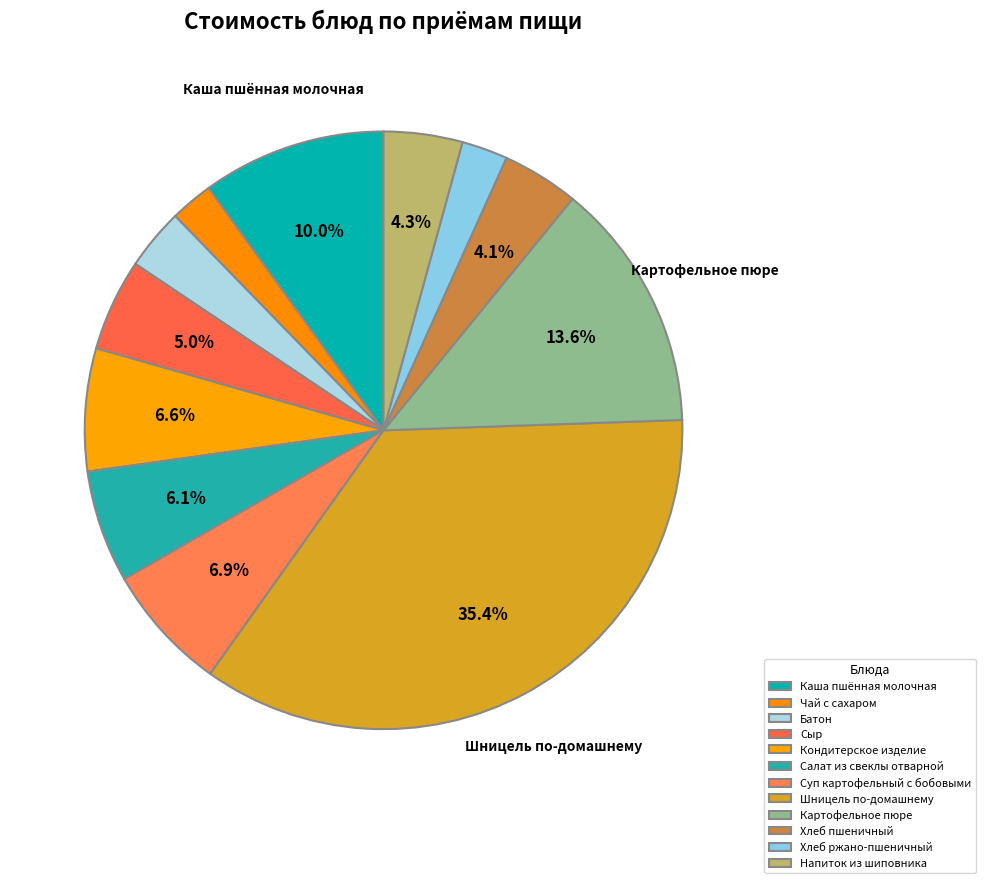

Rank the categories by value from lowest to highest.

Чай с сахаром, Хлеб ржано-пшеничный, Батон, Хлеб пшеничный, Напиток из шиповника, Сыр, Салат из свеклы отварной, Кондитерское изделие, Суп картофельный с бобовыми, Каша пшённая молочная, Картофельное пюре, Шницель по-домашнему